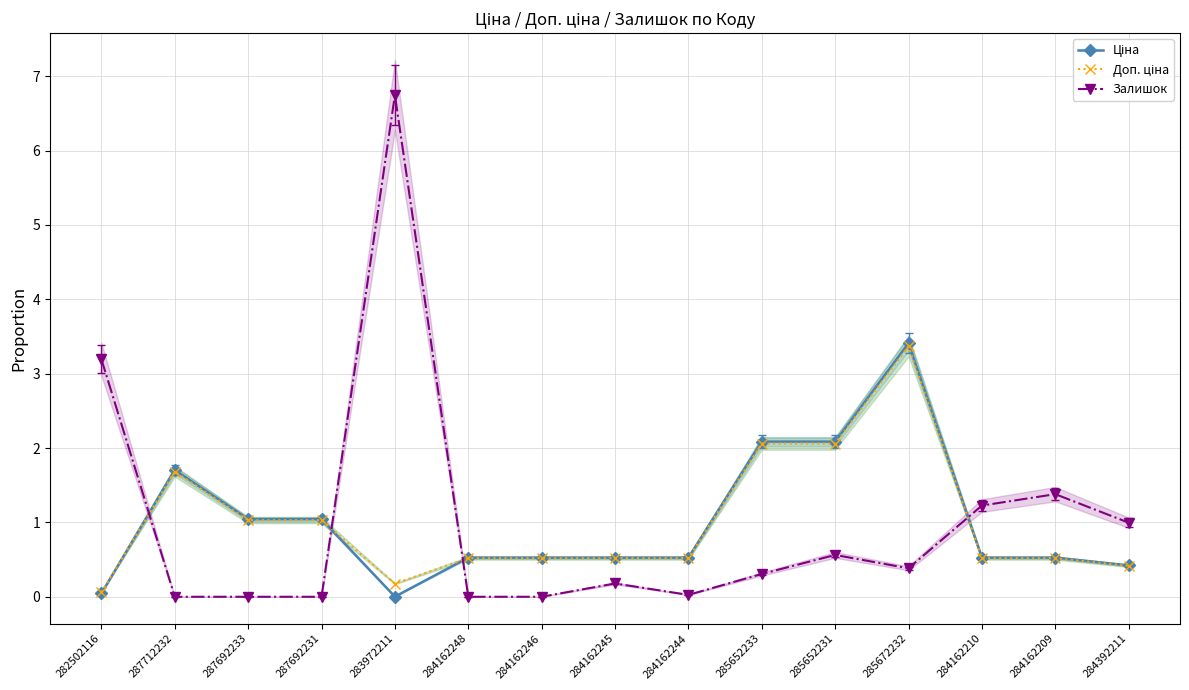

The Доп. ціна series shows 2.1 at 285652231. True or false?

True